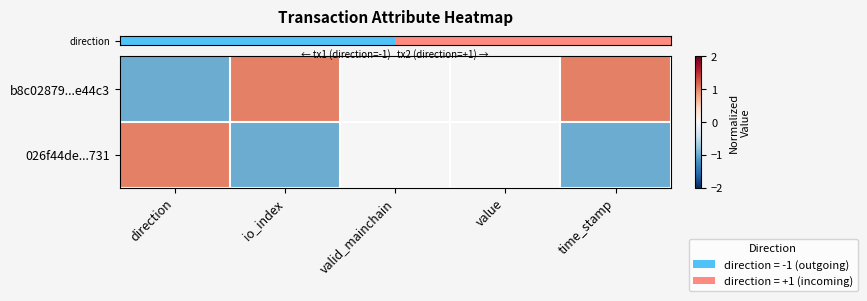

Which series has the largest range (max minus min)?

row_0